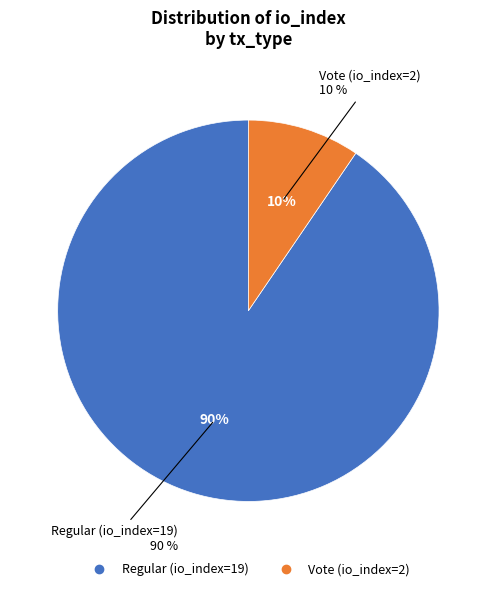

Rank the categories by value from highest to lowest.

Regular (io_index=19), Vote (io_index=2)